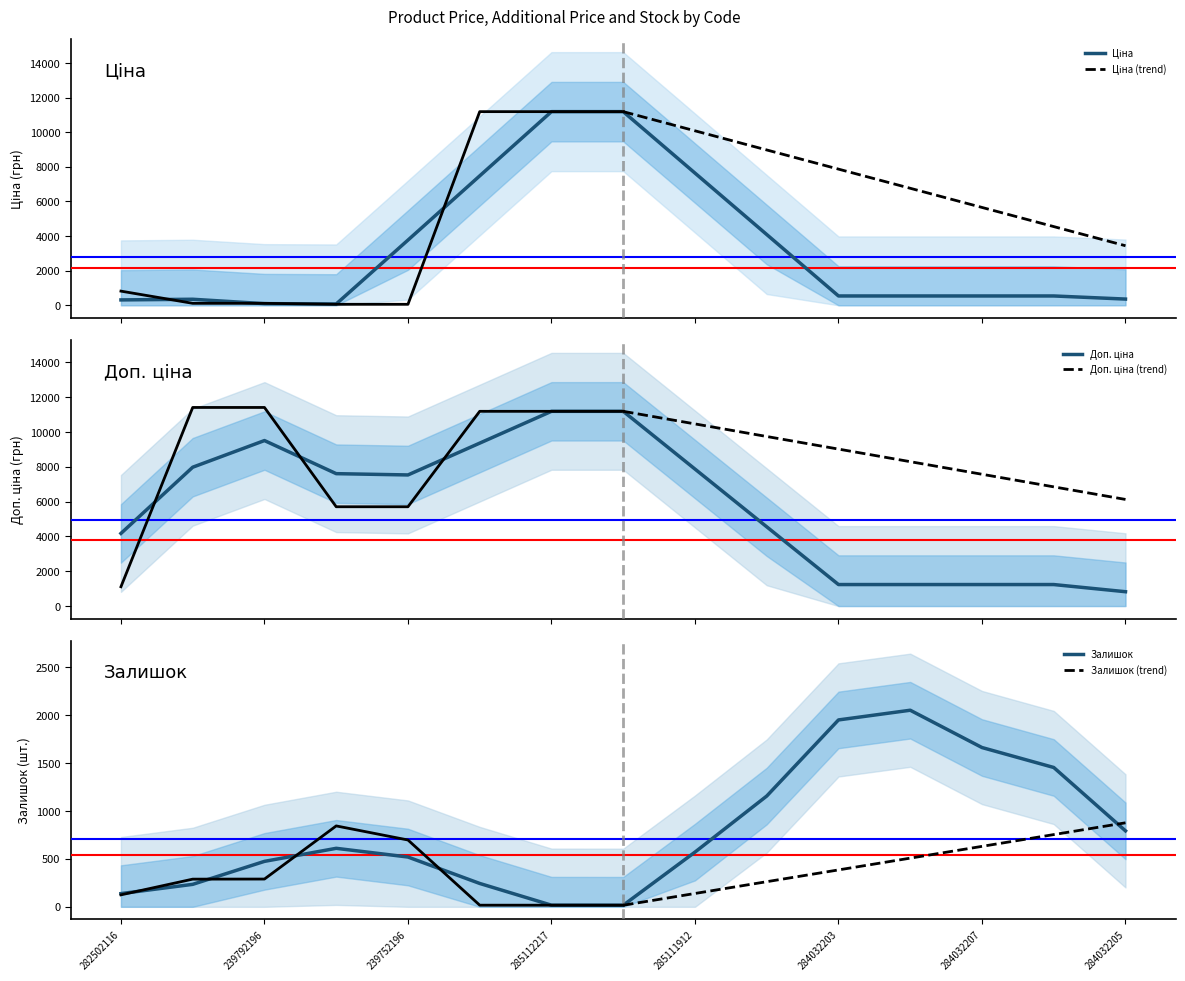

What is the smallest value displayed?

15.0